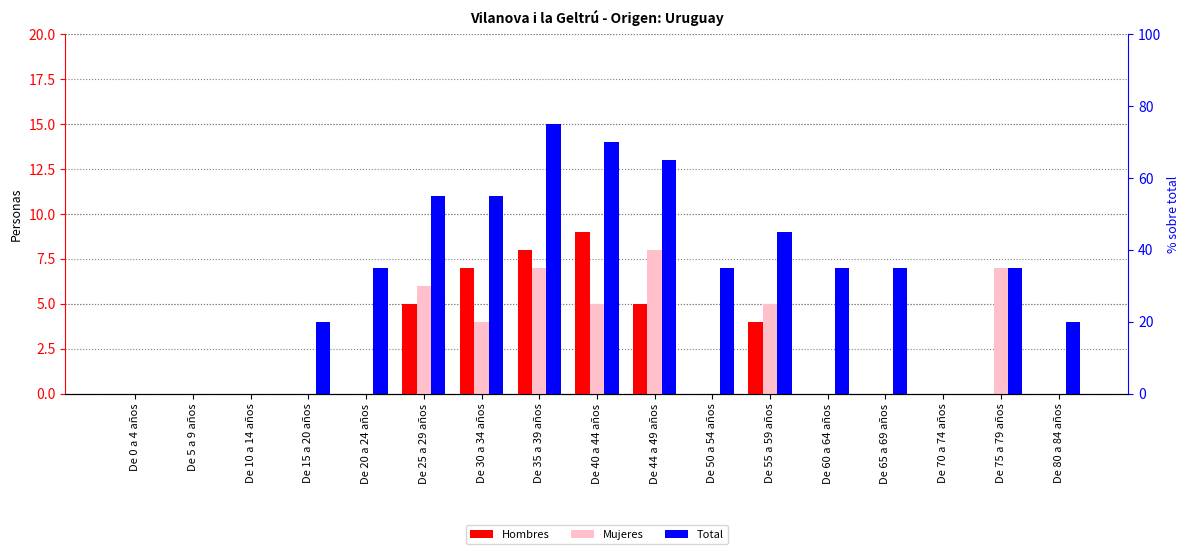

How many bars are there in each group?

3